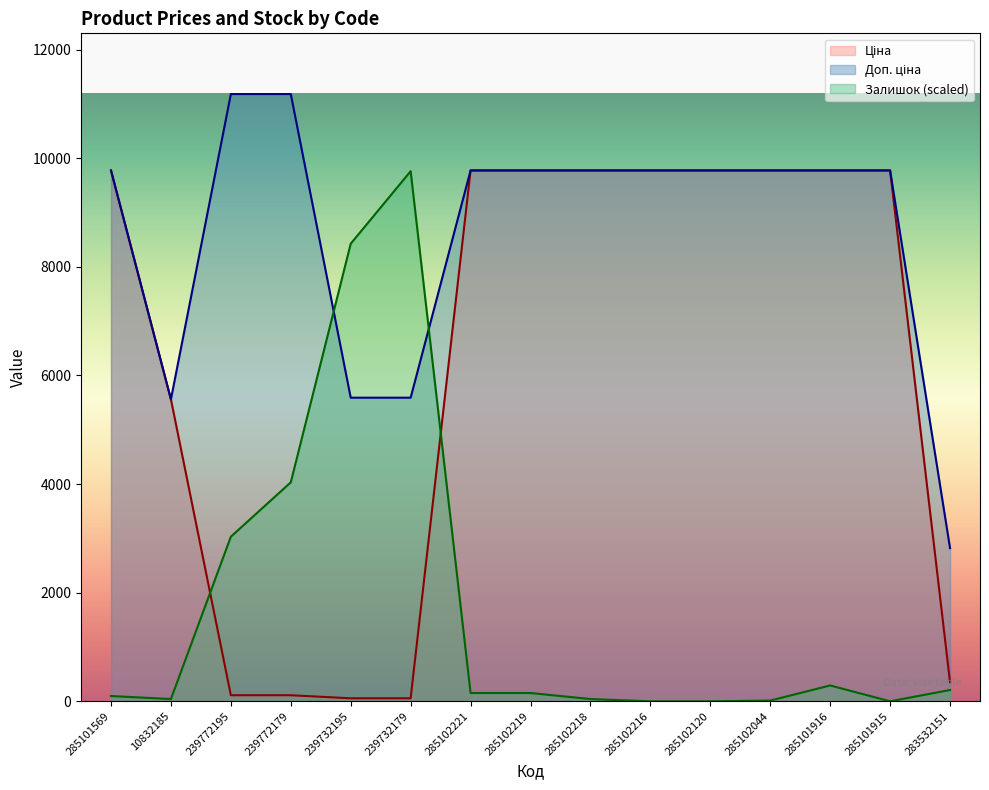

Does the chart display data point markers on the line(s)?

No